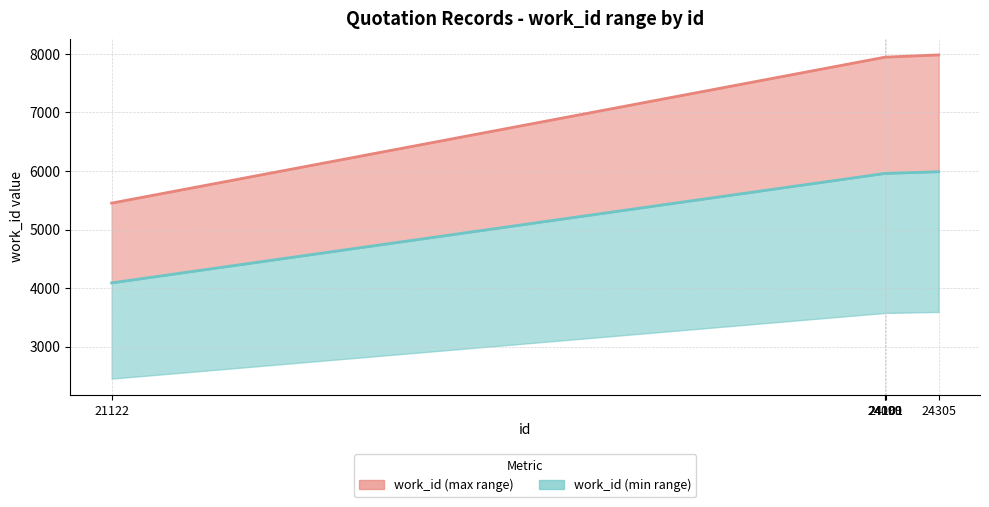

True or false: work_id (min) has a value of 5959.5 at 24100.

True